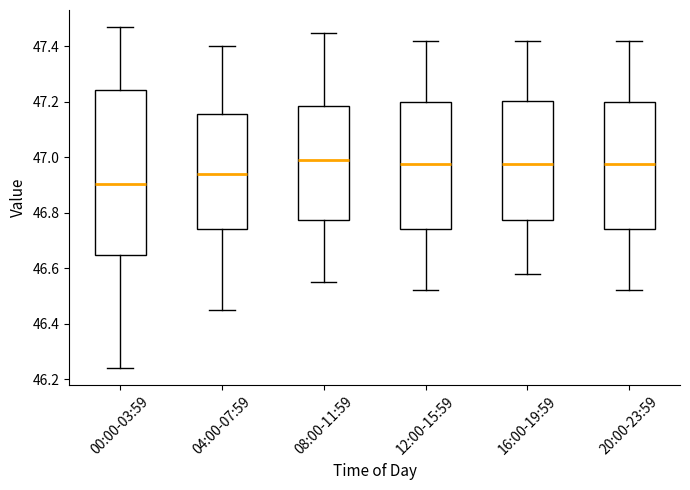

Which box is the tallest, from its lower edge to its upper edge?

00:00-03:59